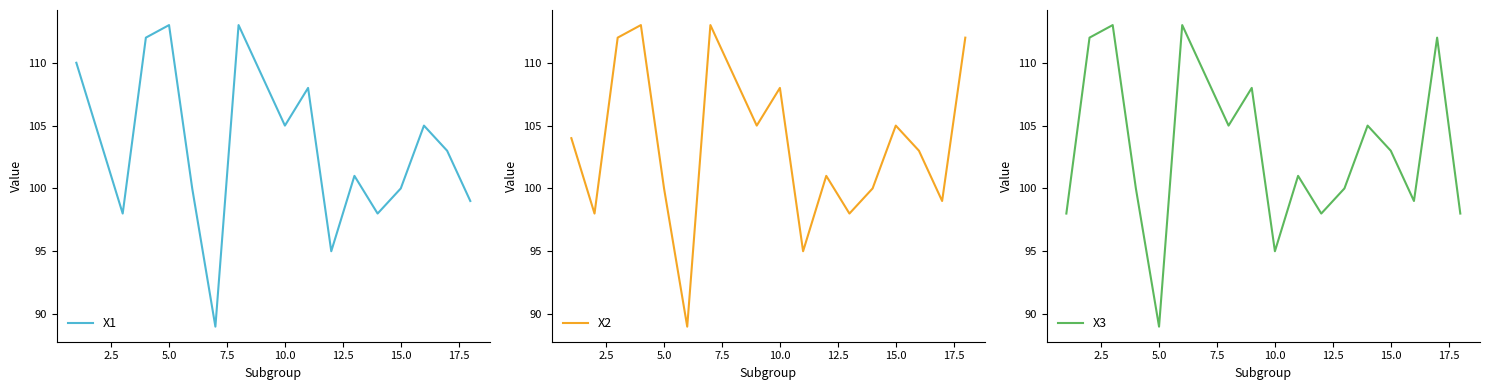

How many interior local valleys does the X1 series have?

5